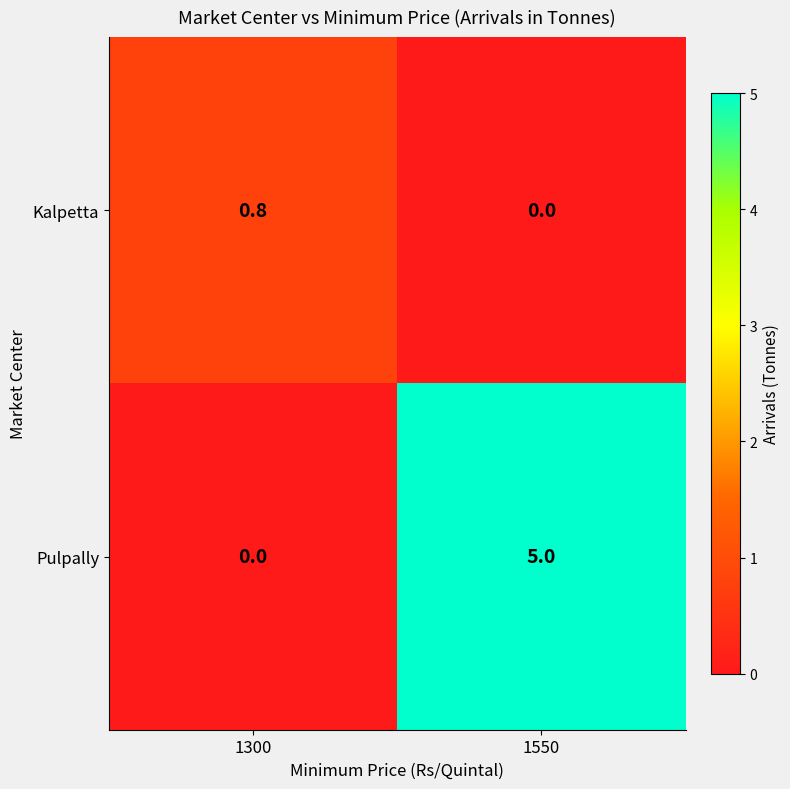

List the series in order of their overall mean, lowest first.

Kalpetta, Pulpally